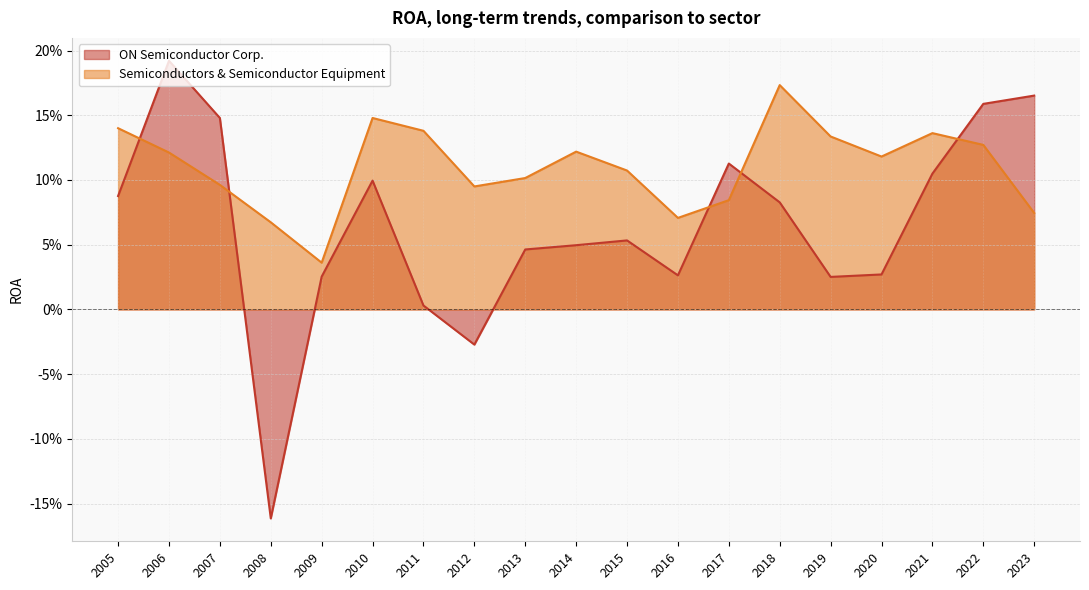

What is the value of the Semiconductors & Semiconductor Equipment point at the 19th from the left?

0.1